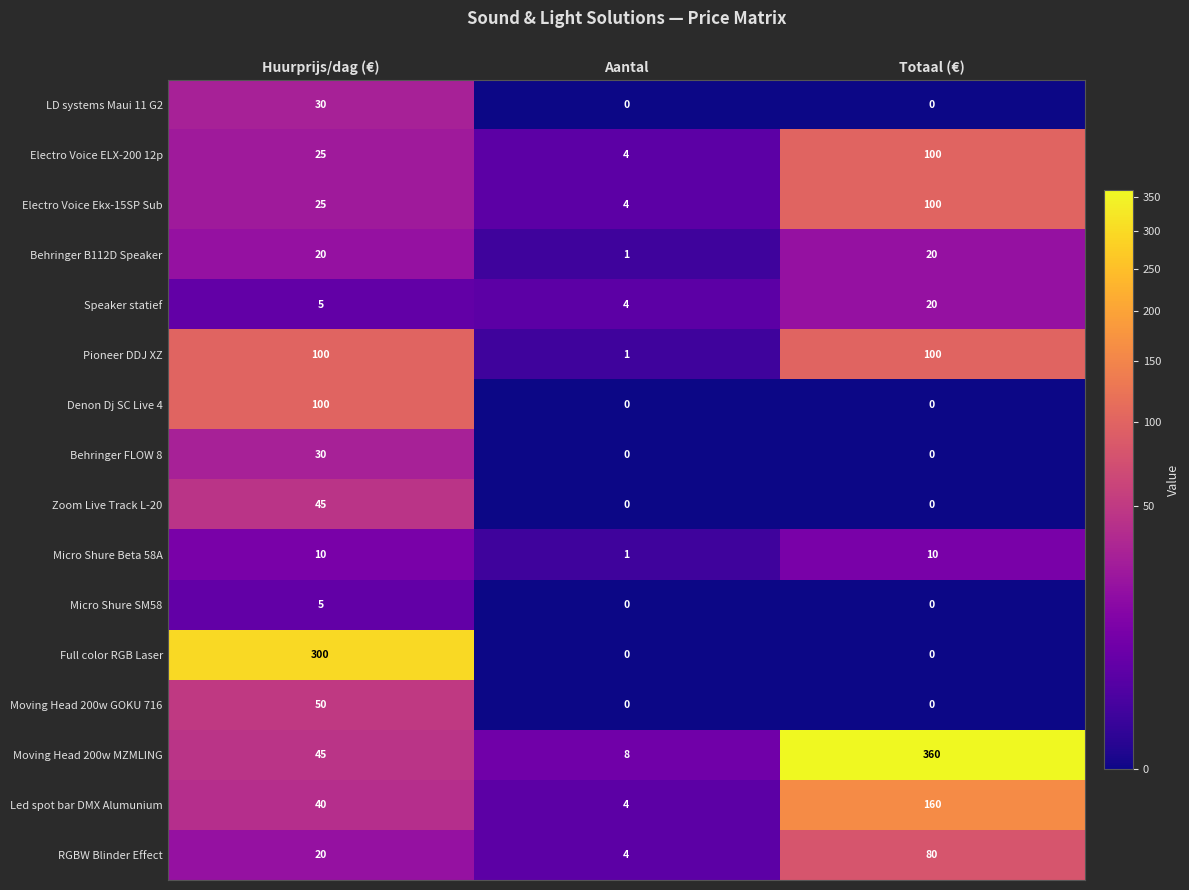

What is the approximate value of Moving Head 200w MZMLING at Totaal (€)?

360